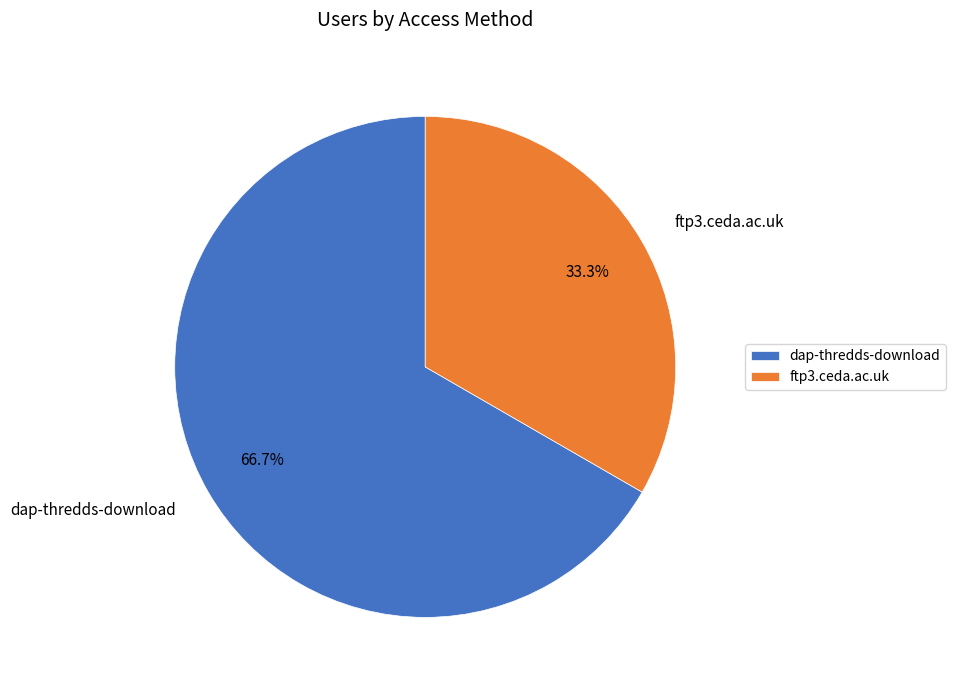

How many slices are in this pie chart?

2